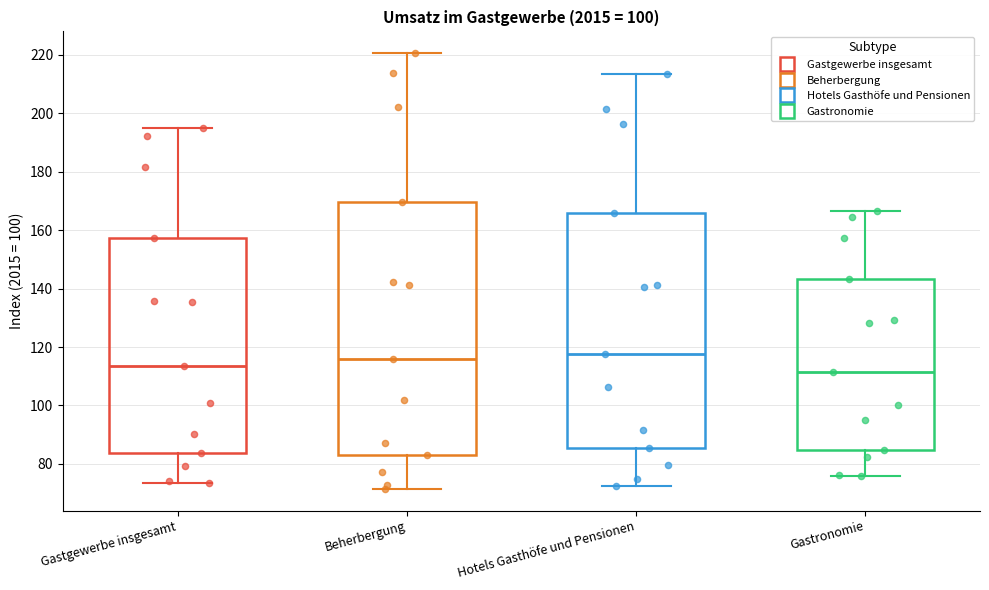

Where is the lower edge of the box for Hotels Gasthöfe und Pensionen on the y-axis? The values are not printed on the chart, so give them approximately, as read against the axis.

86